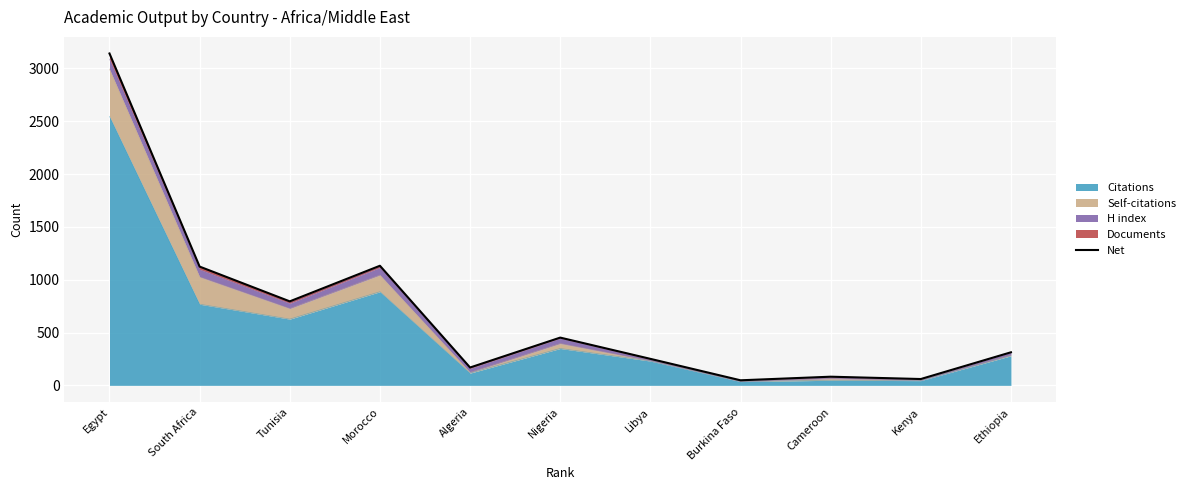

How many categories are shown in the chart?

11